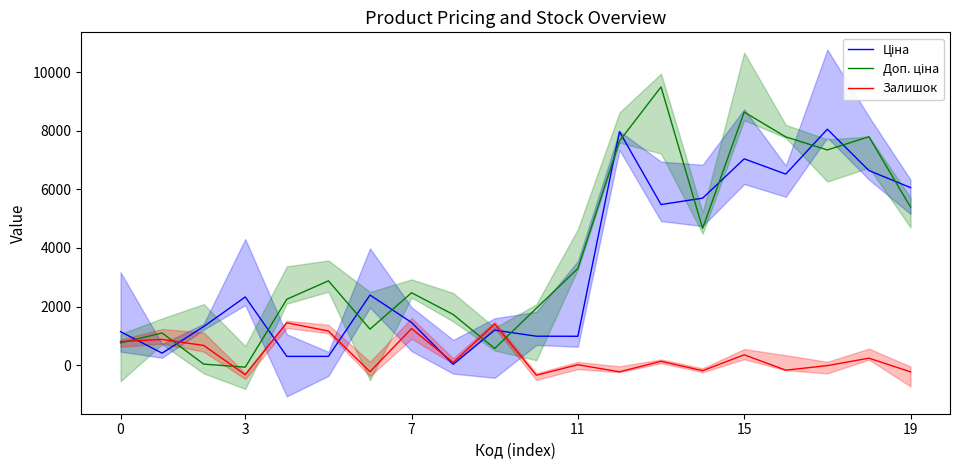

Is it true that Доп. ціна equals 1733.7 at 8?

True